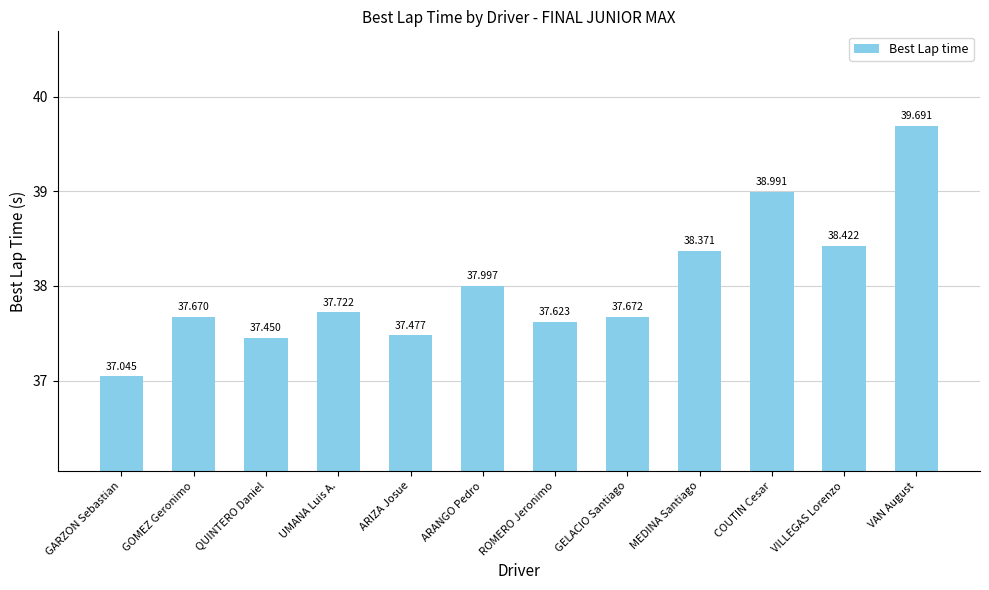

Does the chart contain any negative values?

No